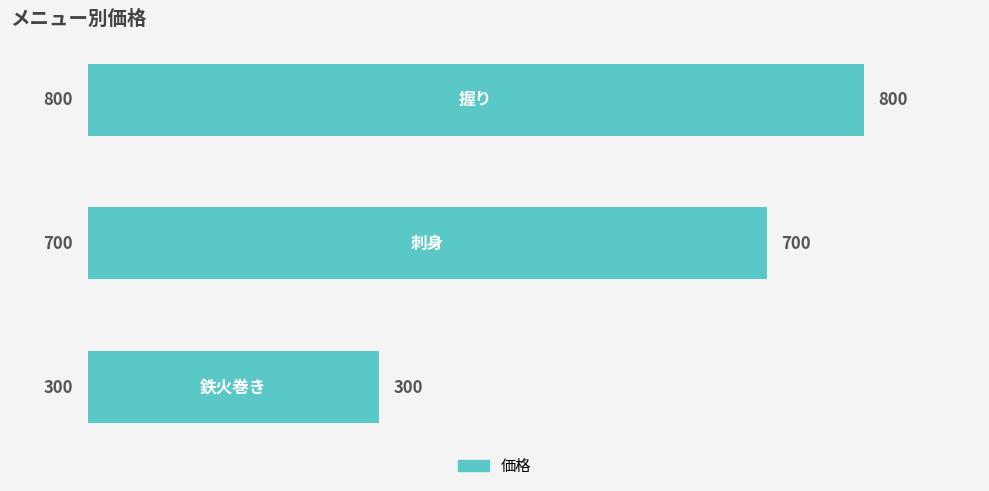

What is the difference between the second highest and minimum values?

400